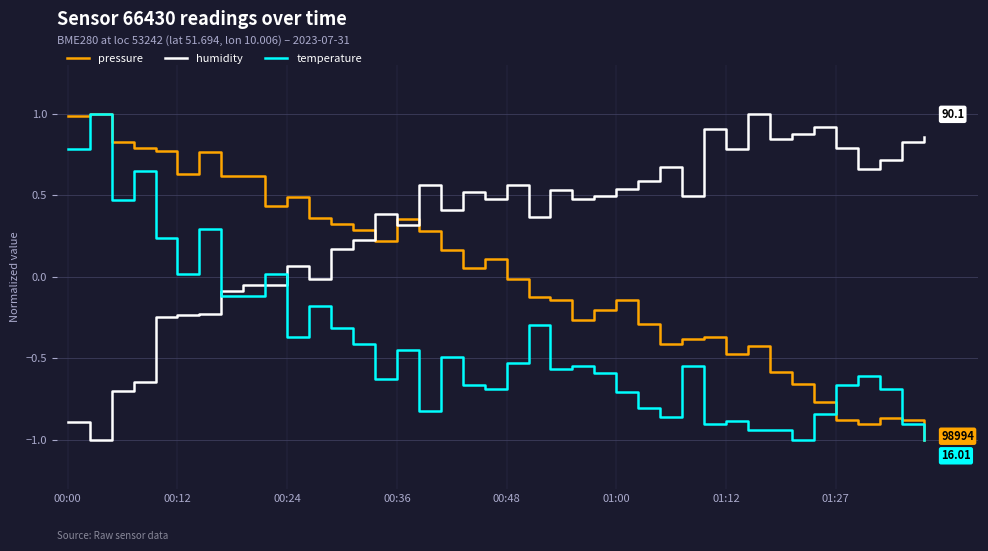

After their last crossing, which series has the higher values: humidity or pressure?

humidity